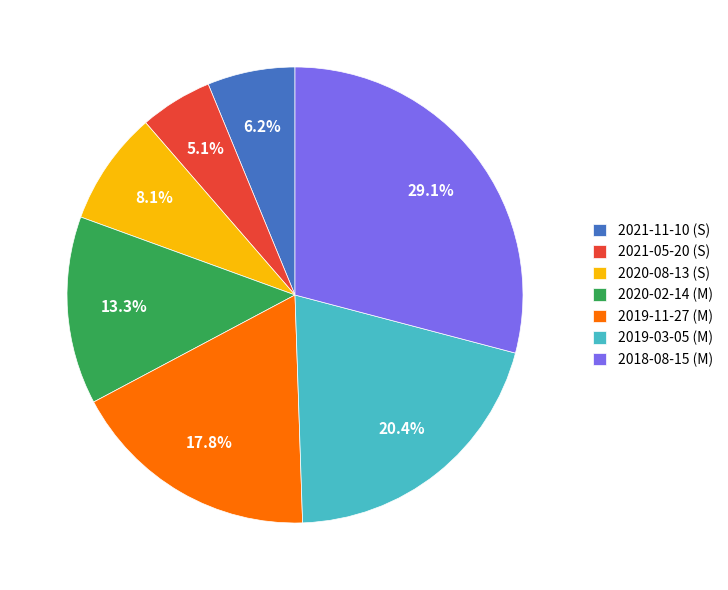

The 2018-08-15 (M) slice represents 14% of the pie. True or false?

False